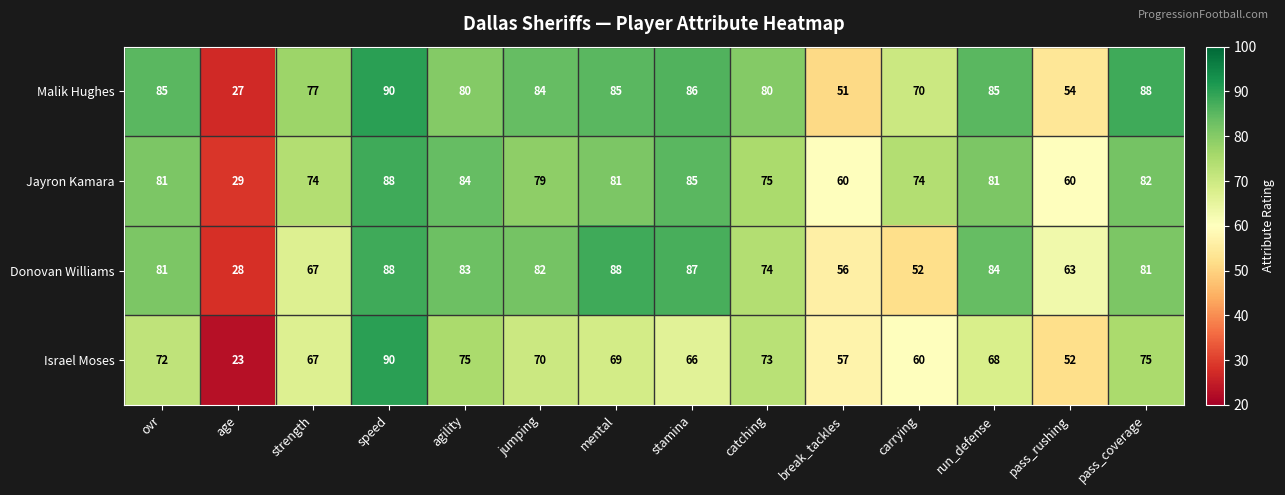

Is the value of Malik Hughes at run_defense greater than the value of Donovan Williams at run_defense?

Yes